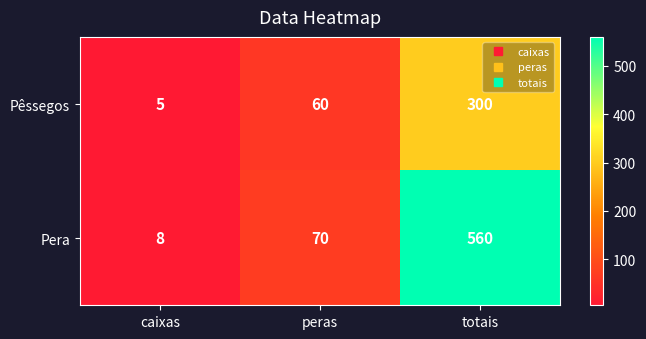

Which series changed the most between peras and totais?

Pera